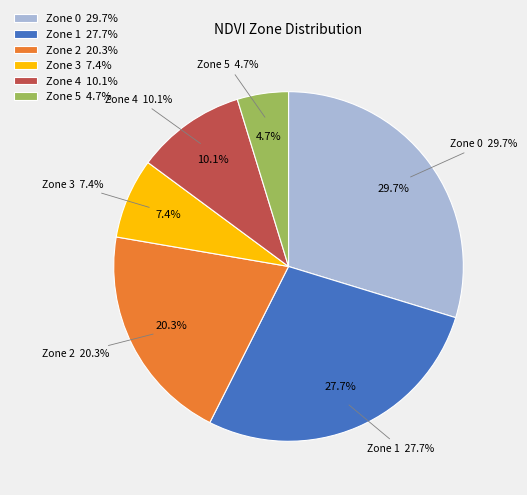

To the nearest percent, what portion does Zone 4 represent?

10%